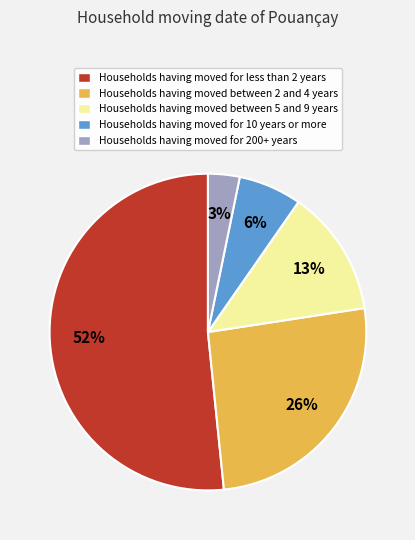

How many segments does this pie chart have?

5